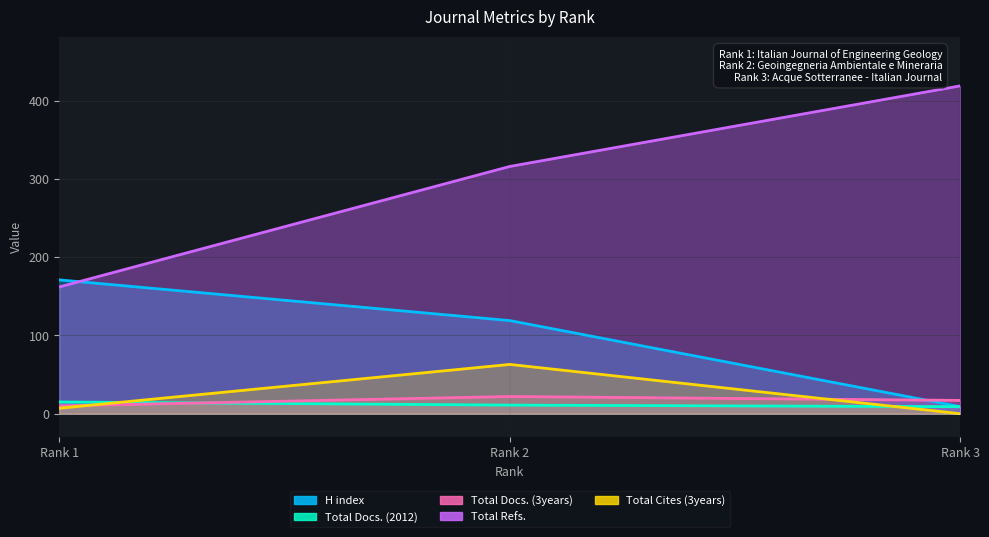

What is the value of the Total Refs. point at the 3rd from the left?

419